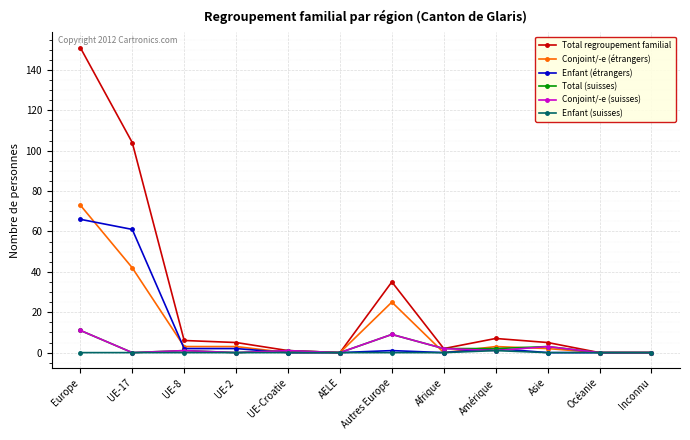

True or false: Conjoint/-e (suisses) has more than 1 points higher than both neighbors.

True